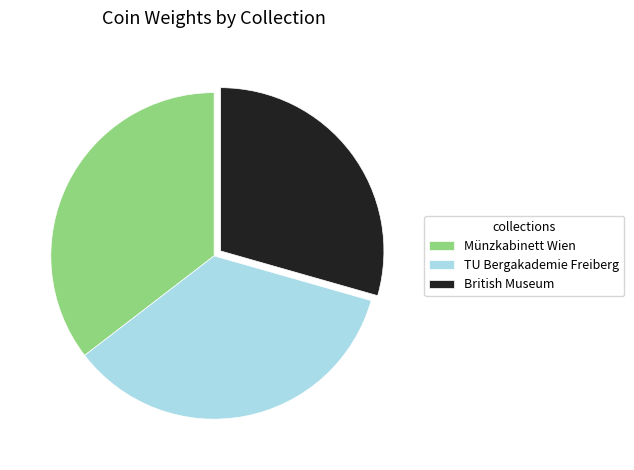

True or false: Münzkabinett Wien accounts for 35% of the total.

True